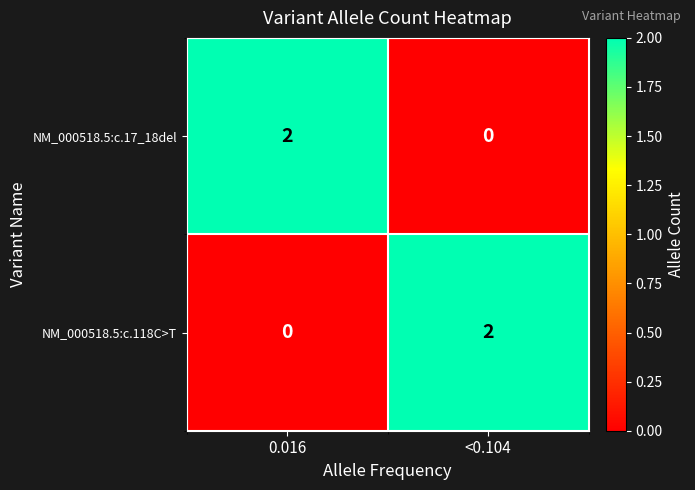

Reading left to right, transcribe all the data shown in this chart.

NM_000518.5:c.17_18del: 0.016=2	<0.104=0
NM_000518.5:c.118C>T: 0.016=0	<0.104=2